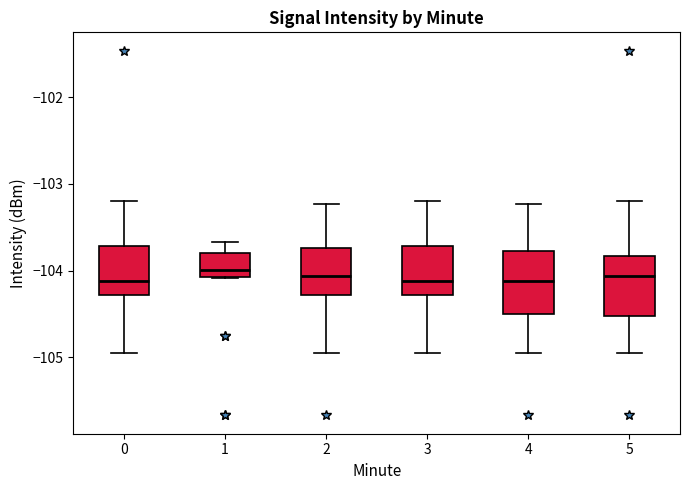

Reading left to right, read every box against the y-axis: the position of its median line, the range the box covers, and the ends of its whiskers. The values are not printed on the chart, so give them approximately, as read against the axis.

0: median -104.1, box -104.3 to -103.7, whiskers -105.0 to -103.2
1: median -104.0, box -104.1 to -103.8, whiskers -104.1 to -103.7
2: median -104.1, box -104.3 to -103.7, whiskers -105.0 to -103.2
3: median -104.1, box -104.3 to -103.7, whiskers -105.0 to -103.2
4: median -104.1, box -104.5 to -103.8, whiskers -105.0 to -103.2
5: median -104.1, box -104.5 to -103.8, whiskers -105.0 to -103.2